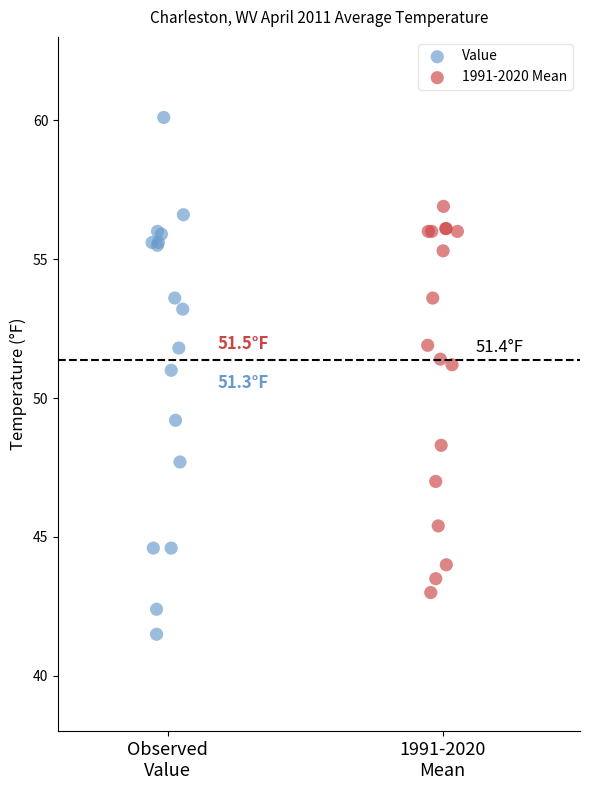

Which series has the largest Y range (max minus min)?

Value